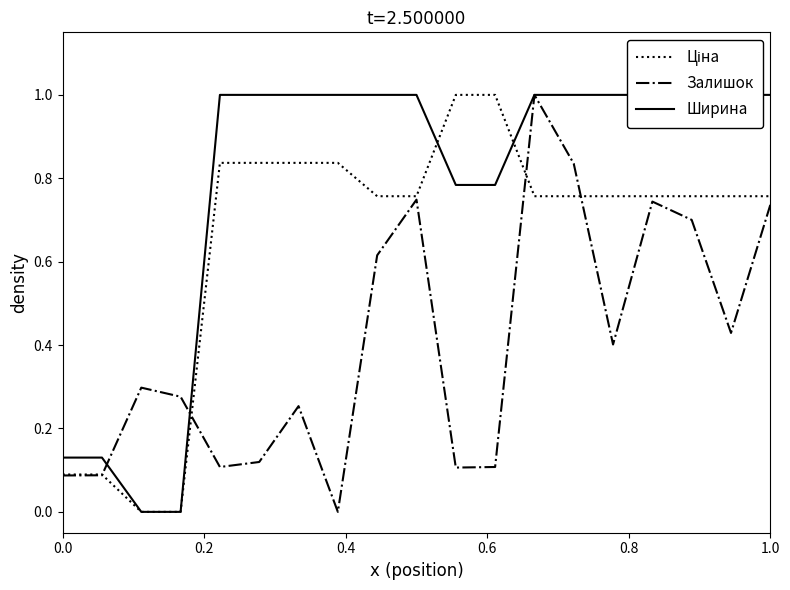

Which series ends up on top after the final intersection of Залишок and Ширина?

Ширина